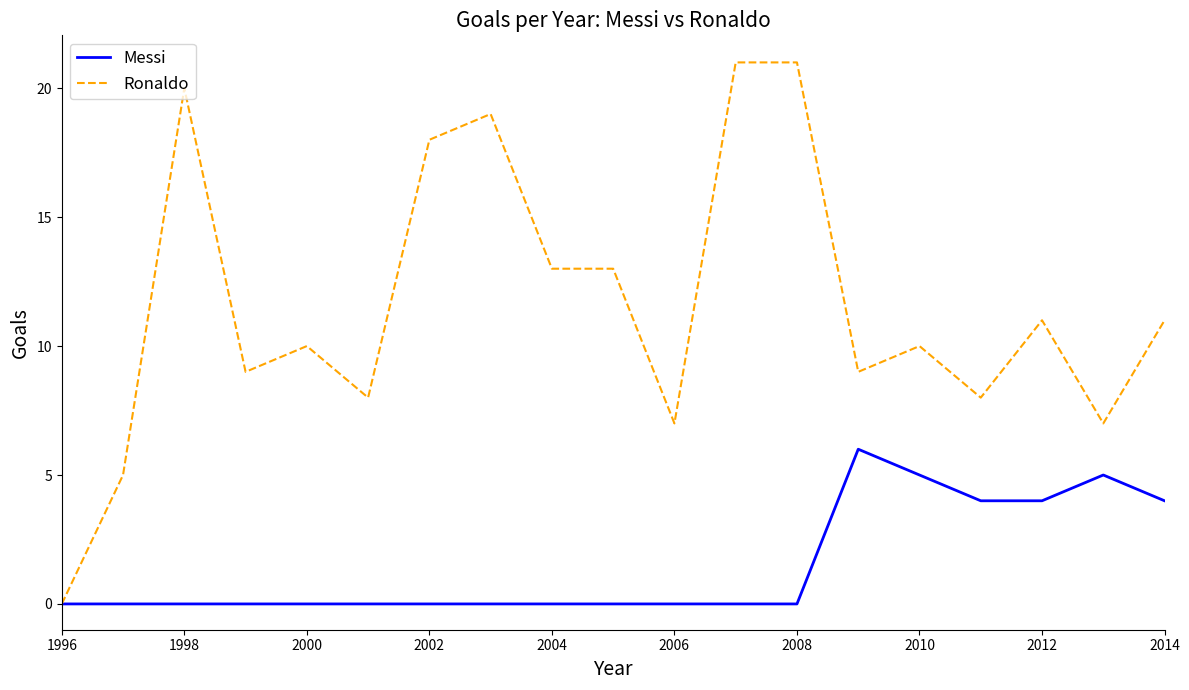

Which series has the widest spread of values?

Ronaldo